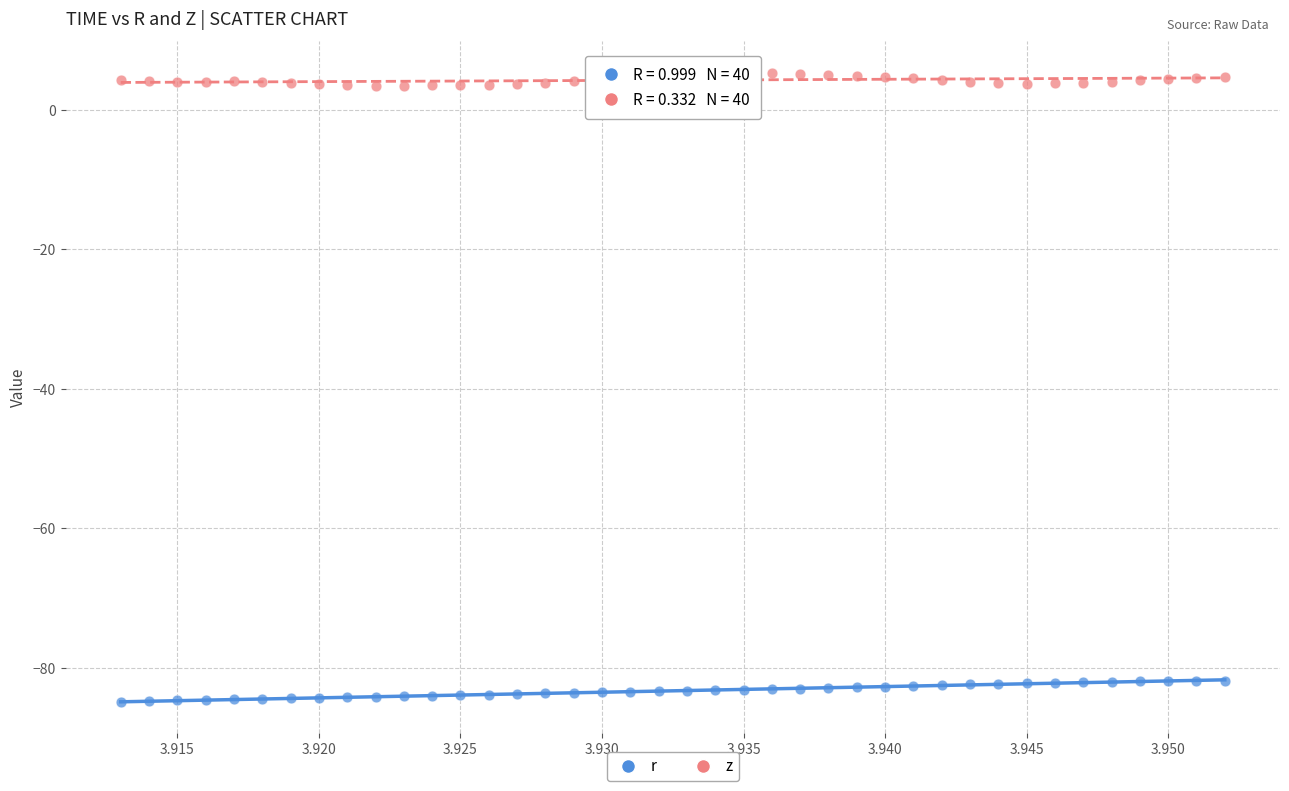

Which series reaches the minimum Y coordinate?

r